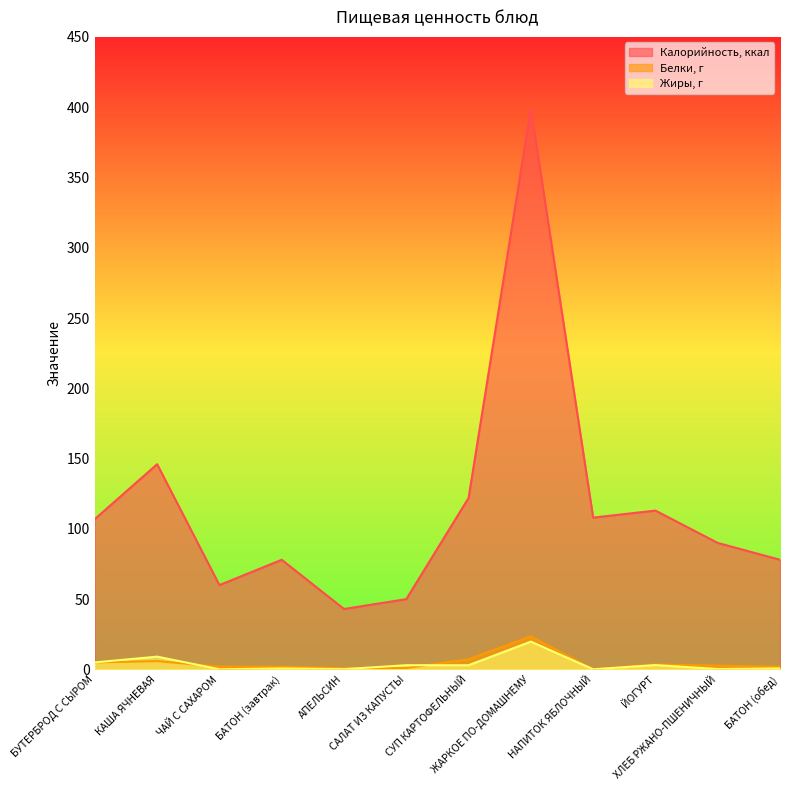

What is the sum of the Жиры, г values at ЖАРКОЕ ПО-ДОМАШНЕМУ and НАПИТОК ЯБЛОЧНЫЙ?

19.9